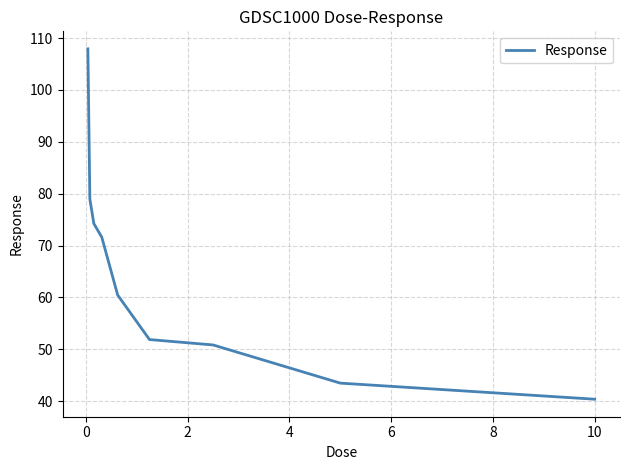

How many lines are shown in the chart?

1